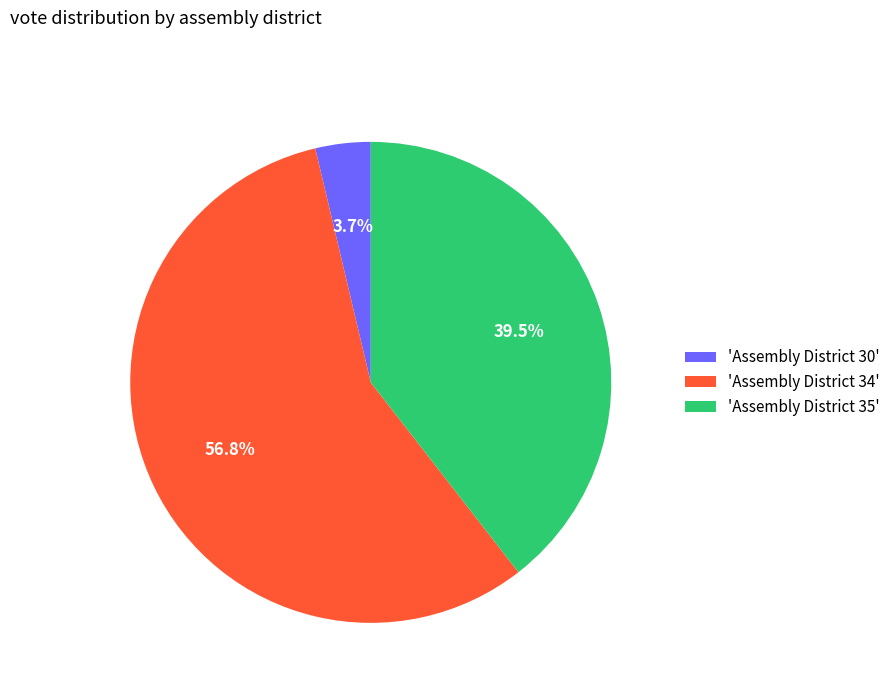

What percentage do 'Assembly District 35' and 'Assembly District 30' together represent?

43.2%